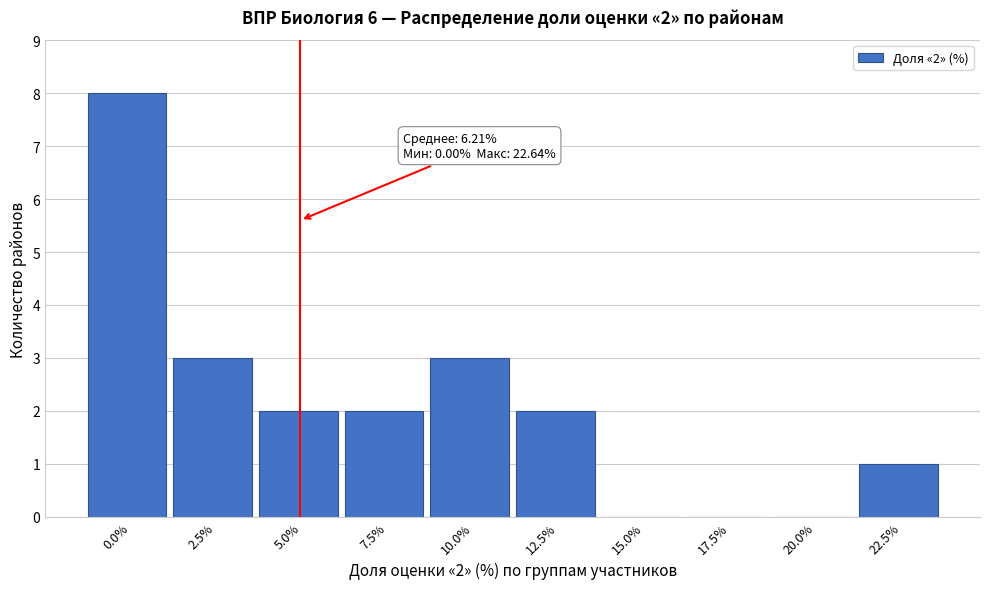

Reading left to right, what are all the values shown in this chart?

0.0%=8	2.5%=3	5.0%=2	7.5%=2	10.0%=3	12.5%=2	15.0%=0	17.5%=0	20.0%=0	22.5%=1